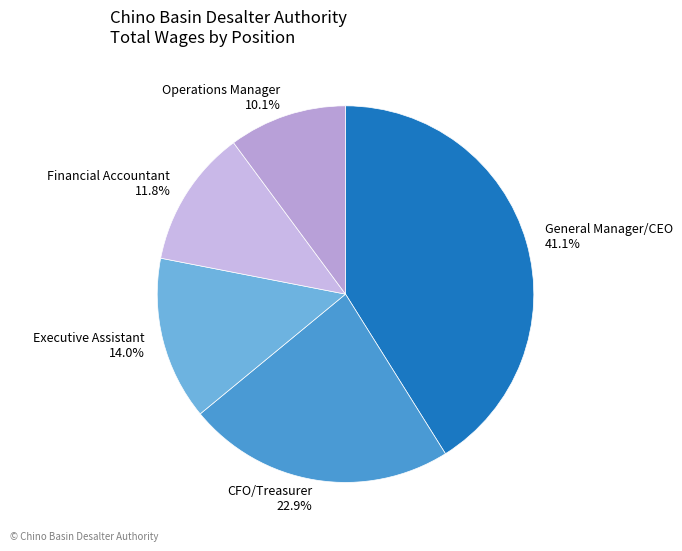

The Executive Assistant slice represents 14% of the pie. True or false?

True